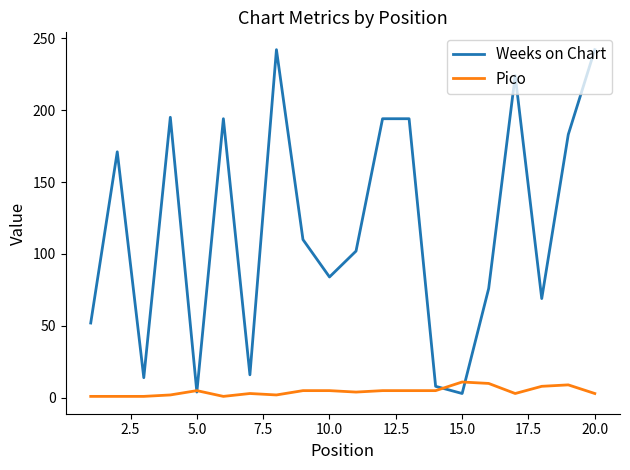

Which series has the largest range (max minus min)?

Weeks on Chart